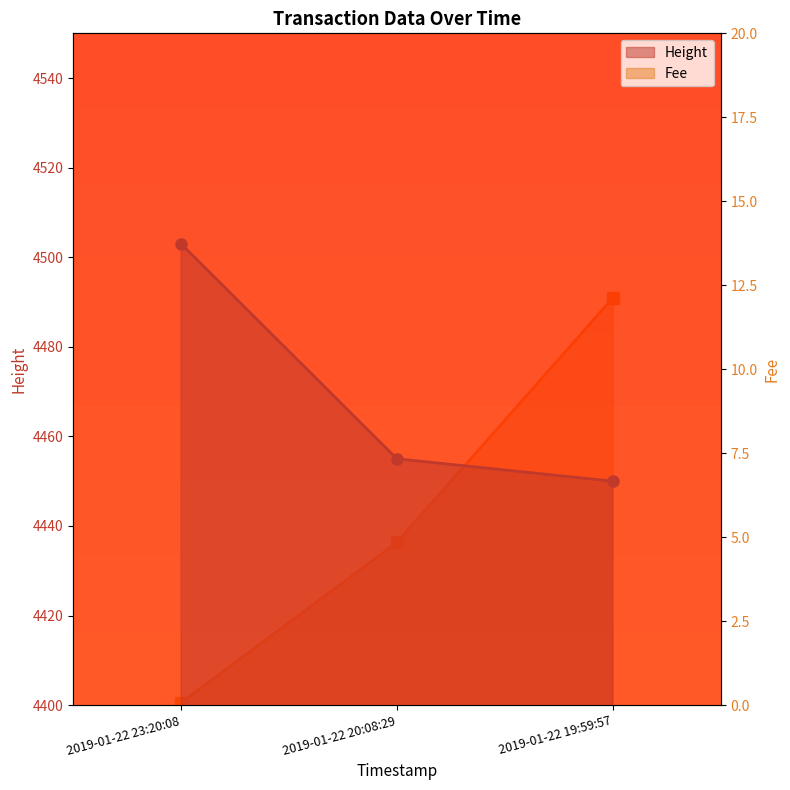

Does the chart have visible grid lines?

No